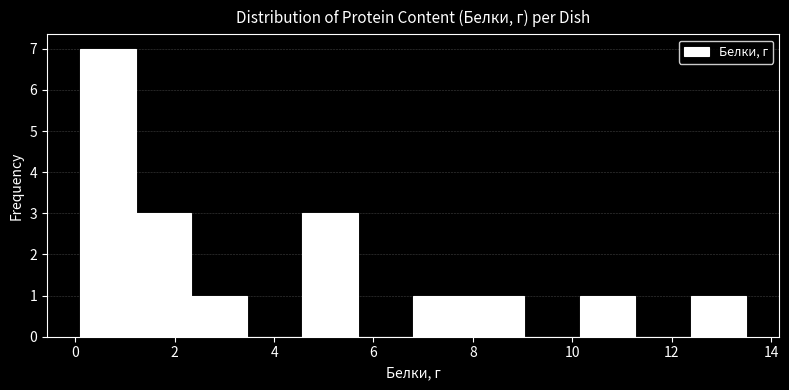

Reading left to right, transcribe this chart: for each bar, give the range it covers on the x-axis and its height. Neither the bar edges nor the heights are printed on the chart, so give them approximately, as read against the axes.

0.2 to 1.2: 7
1.2 to 2.4: 3
2.4 to 3.4: 1
3.4 to 4.6: 0
4.6 to 5.6: 3
5.6 to 6.8: 0
6.8 to 8.0: 1
8.0 to 9.0: 1
9.0 to 10.2: 0
10.2 to 11.2: 1
11.2 to 12.4: 0
12.4 to 13.6: 1